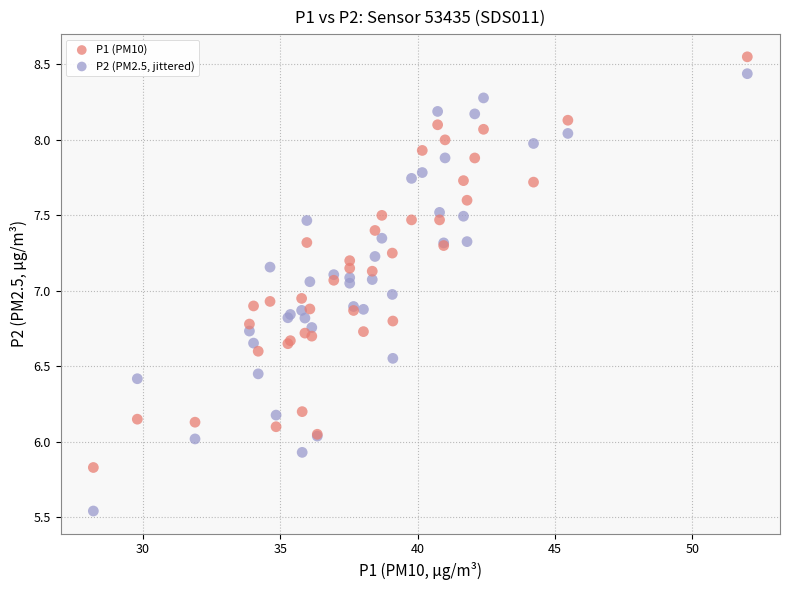

Which series reaches the maximum Y coordinate?

P1 (PM10)